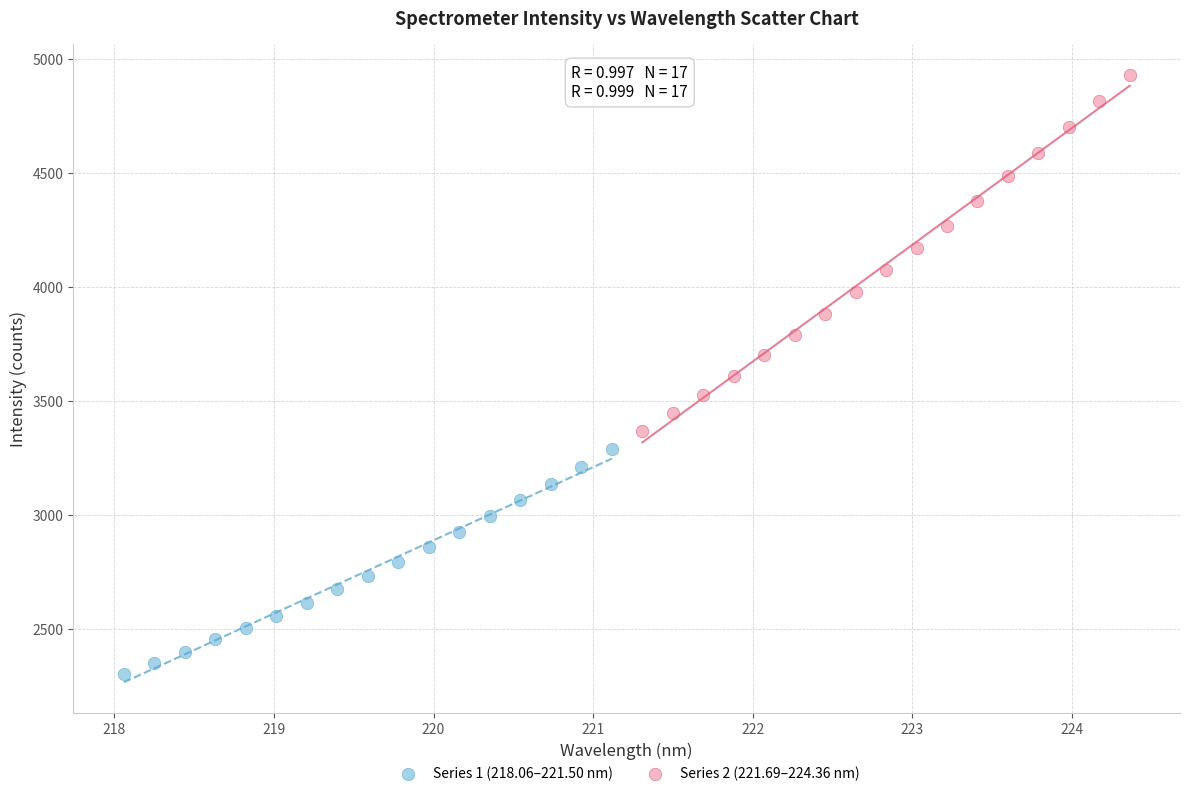

Which series has the largest Y range (max minus min)?

Series 2 (221.69–224.36 nm)